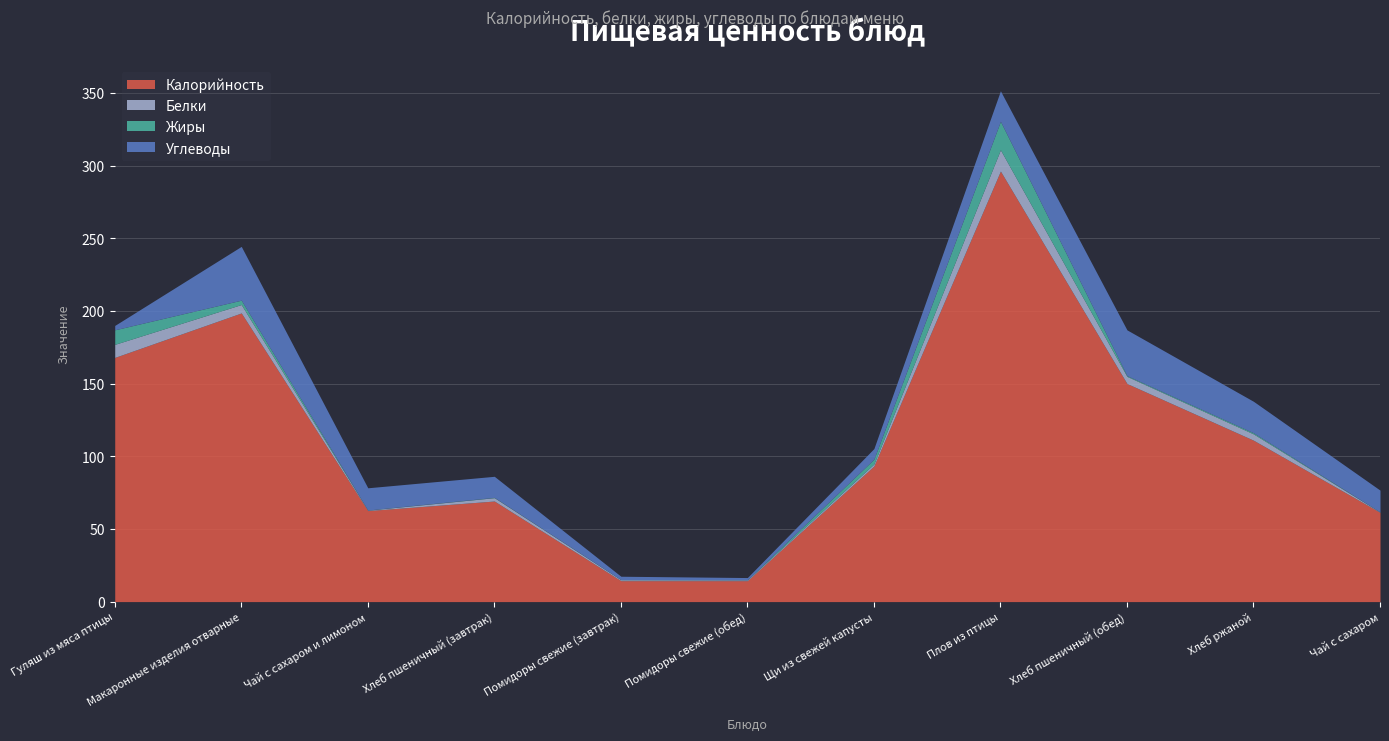

What is the minimum value for Жиры?

0.1